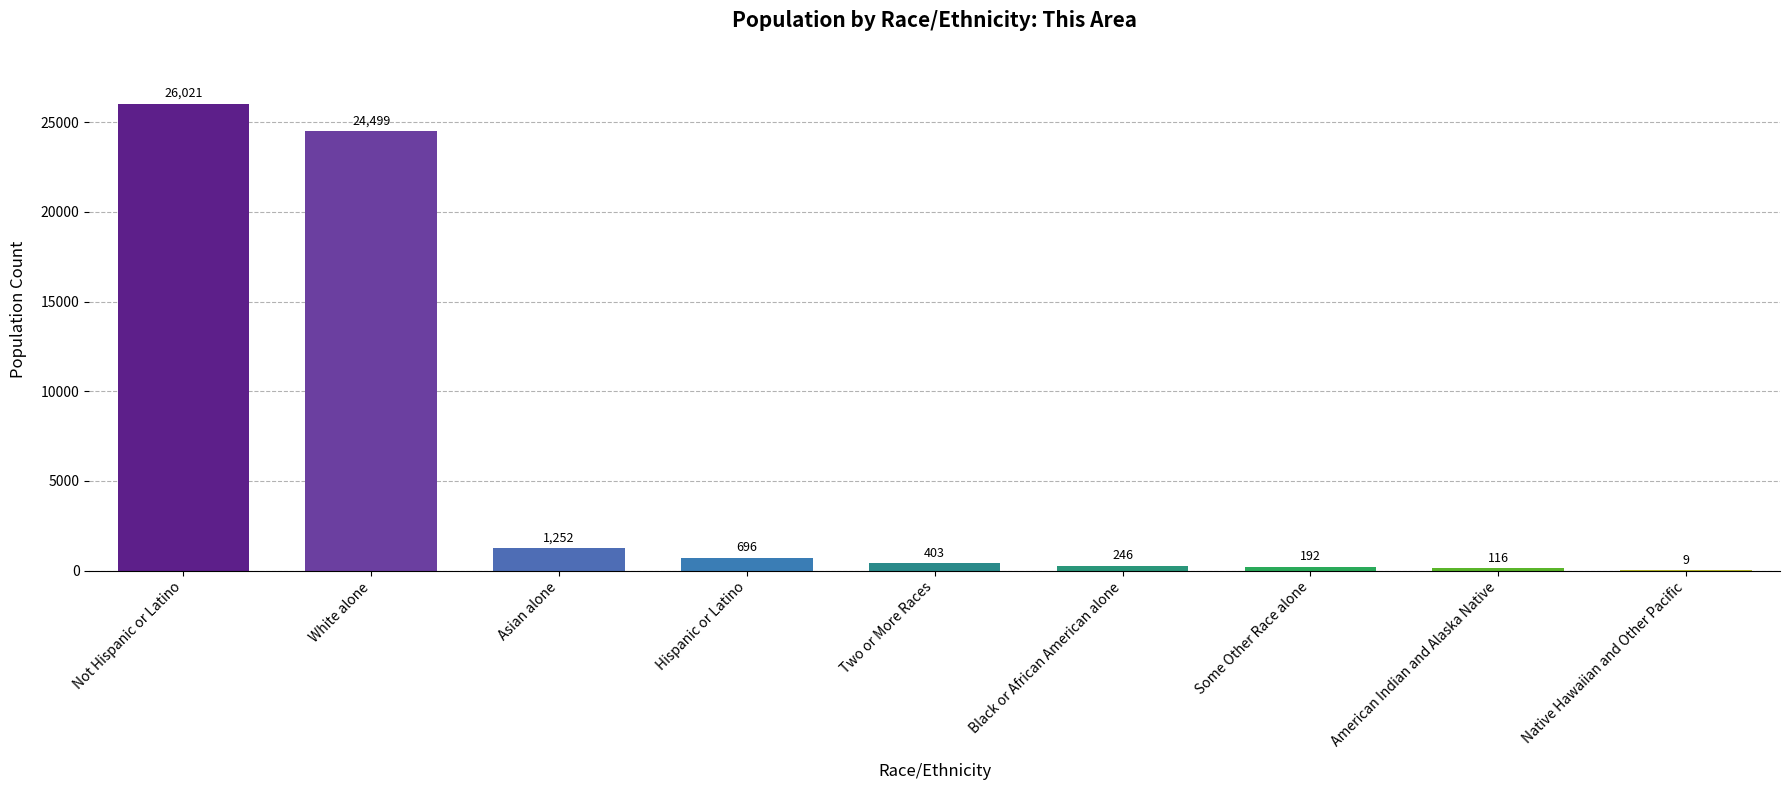

What is the sum of all values?

53434